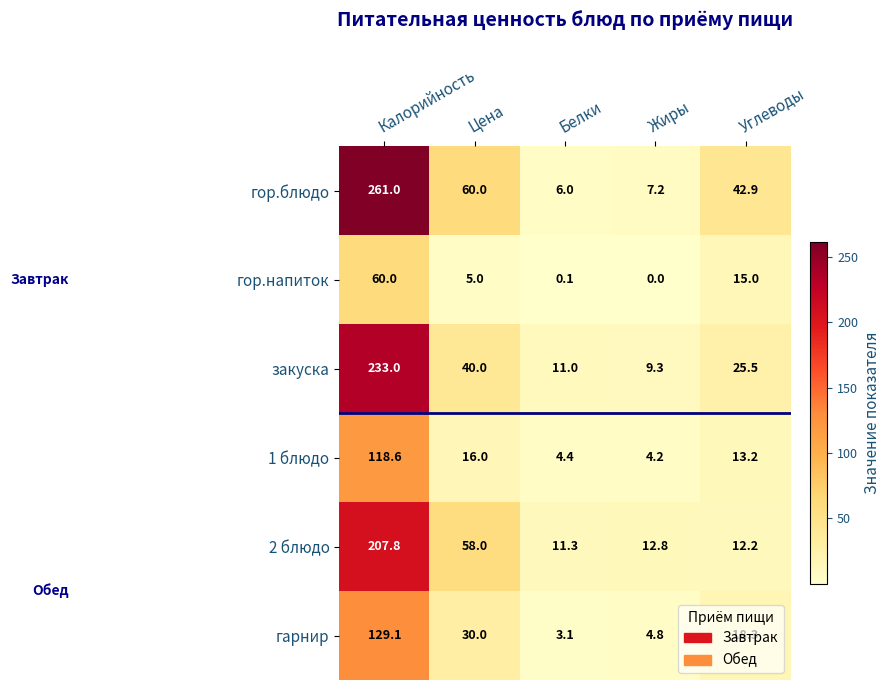

Is it true that гор.блюдо equals 105.8 at Цена?

False